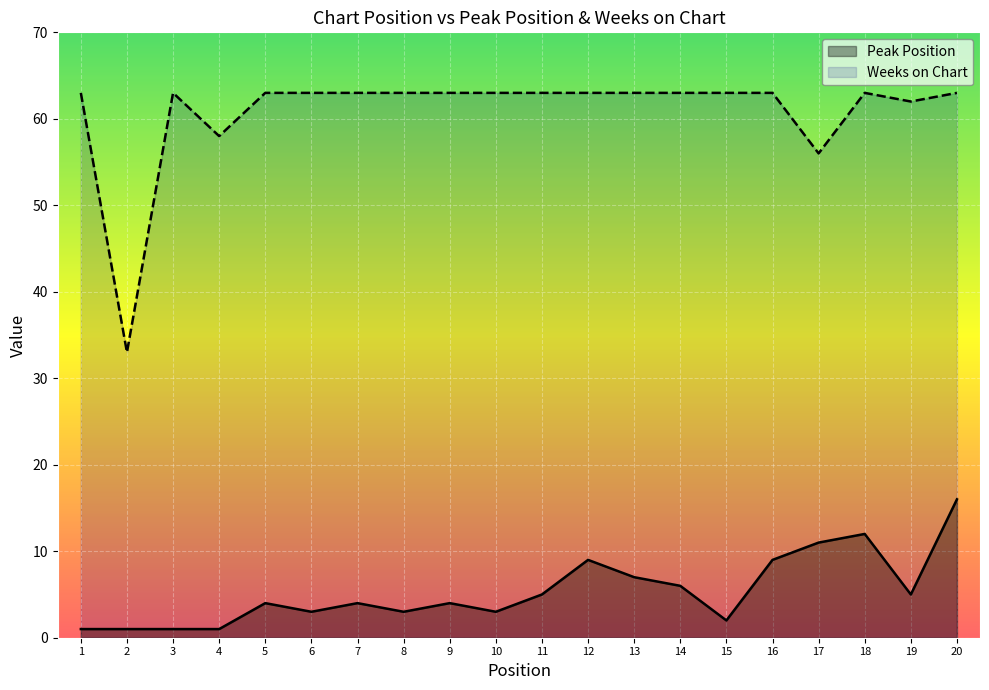

List the labels in order of Weeks on Chart value, largest first.

1, 3, 5, 6, 7, 8, 9, 10, 11, 12, 13, 14, 15, 16, 18, 20, 19, 4, 17, 2